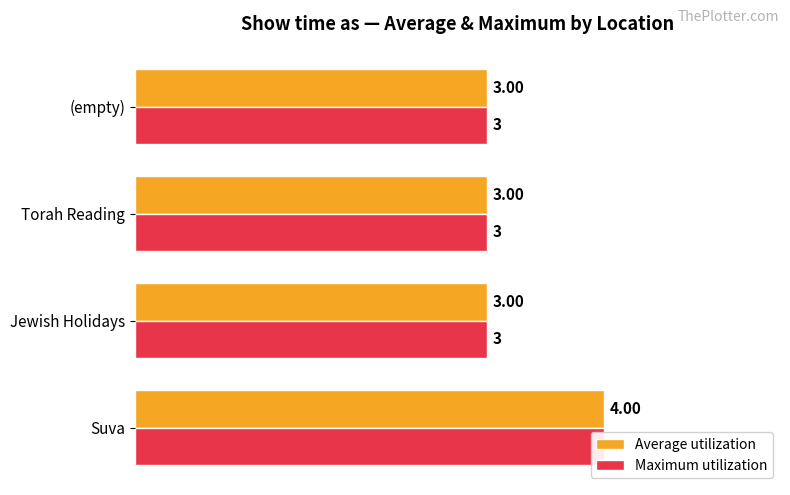

The Average utilization series shows 1 at Suva. True or false?

False